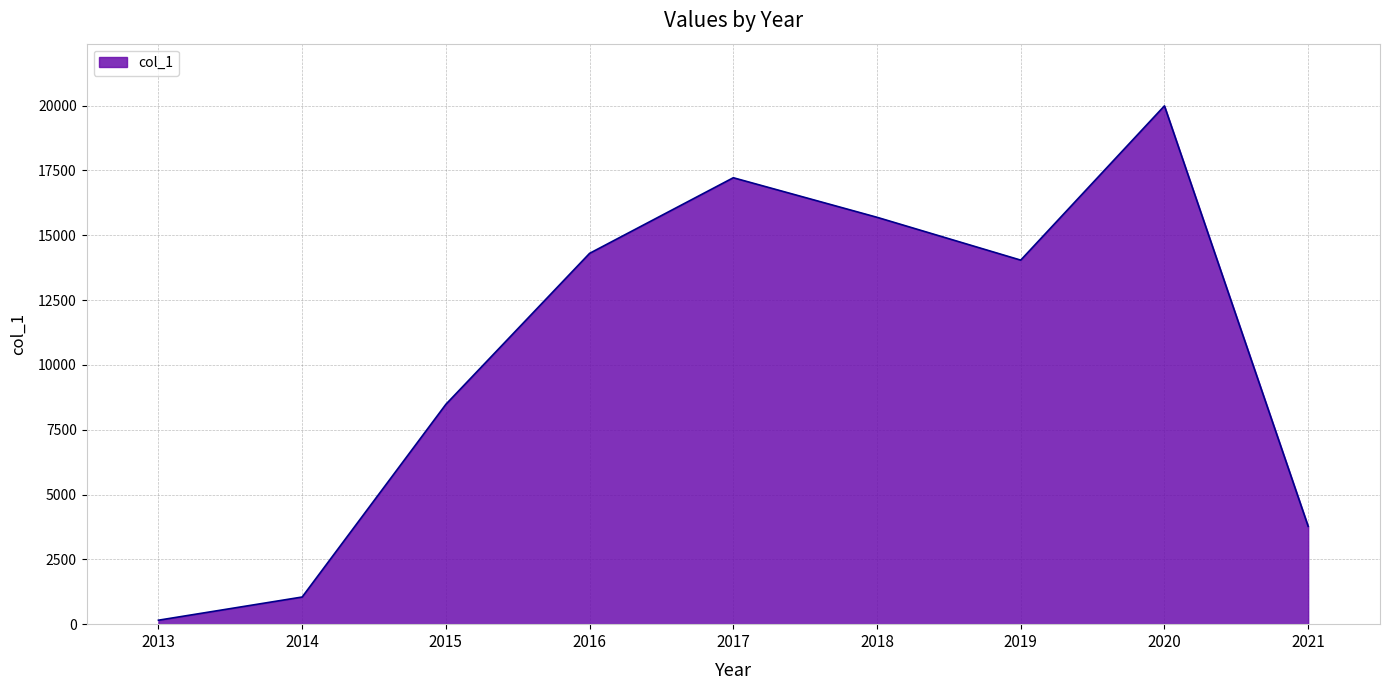

Reading left to right, what are all the values shown in this chart?

152.5	1047.0	8480.0	14304.0	17220.5	15695.0	14042.5	19993.3	3775.2